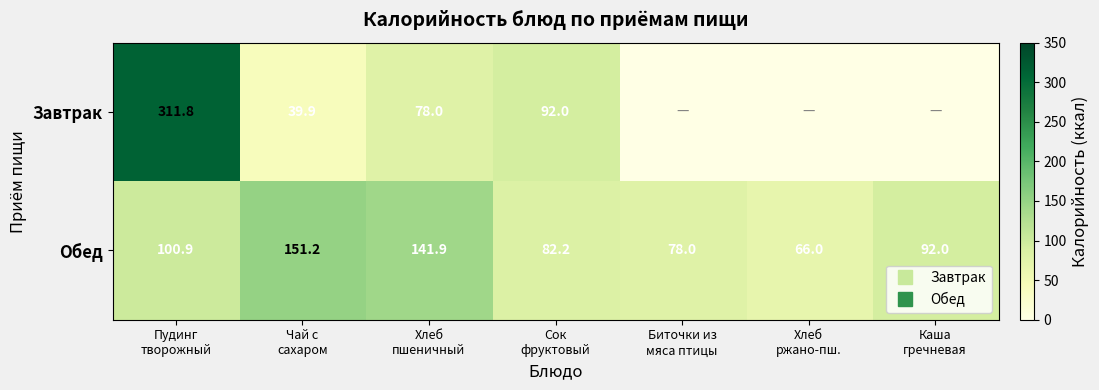

What is the total value across all series at Хлеб
ржано-пш.?

66.0